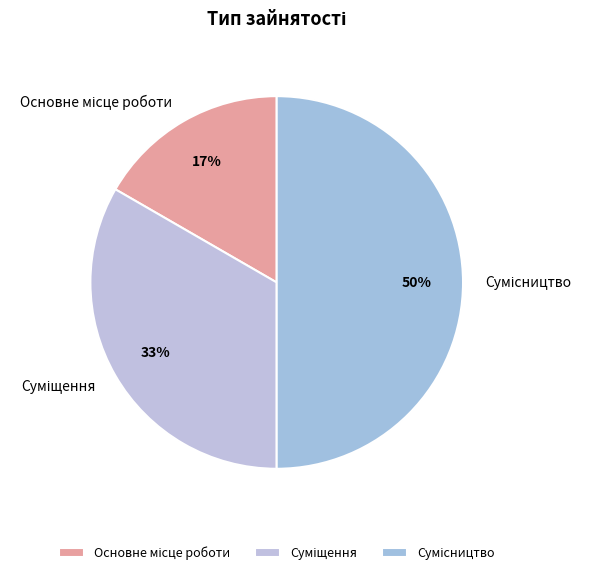

To the nearest percent, what is the difference between the largest and smallest slice percentages?

33%